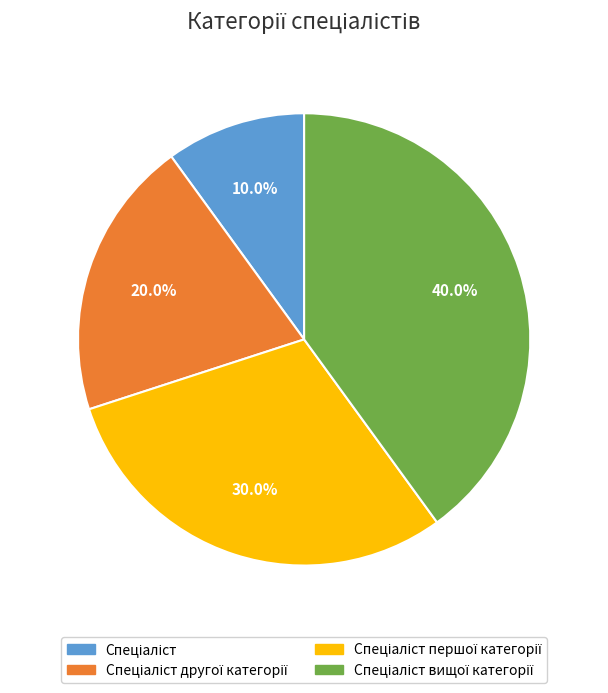

Does any single category account for the majority?

No